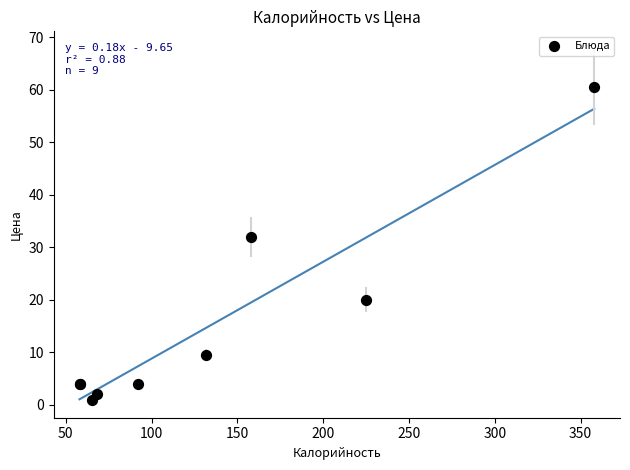

What Y value in the scatter plot is closest to 30?

32.0